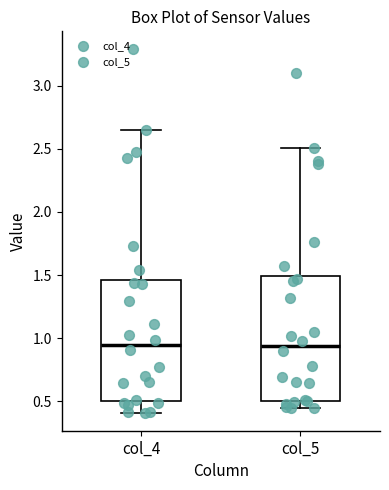

Where does the upper whisker of the box for col_4 end on the y-axis? The values are not printed on the chart, so give them approximately, as read against the axis.

2.65